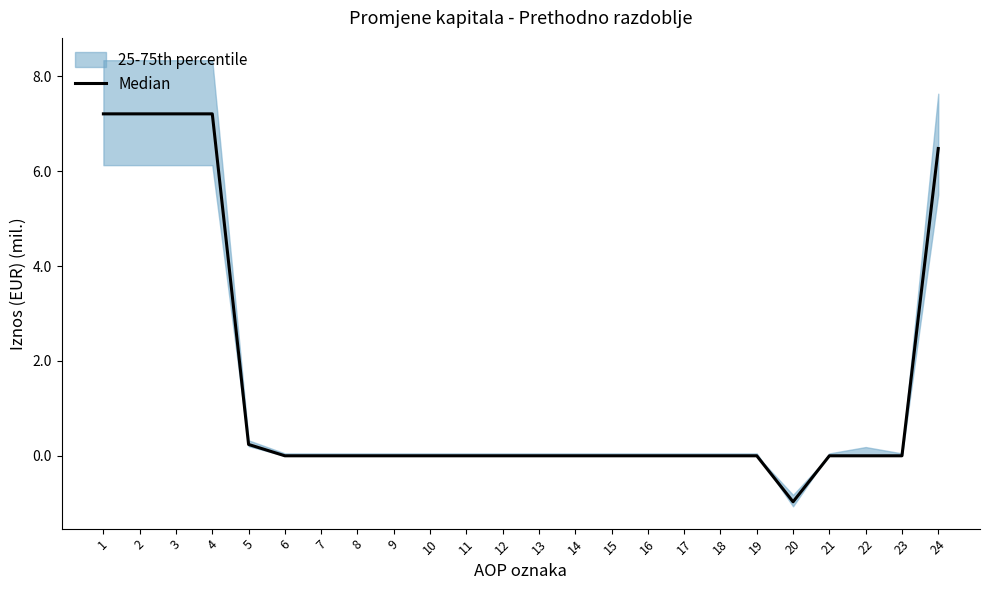

What is the average value?

1.4